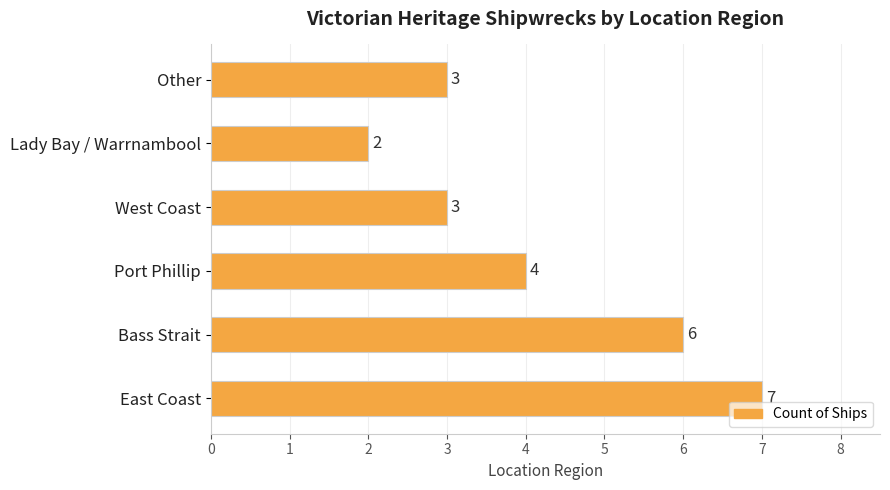

True or false: the data shows 4 at Port Phillip.

True